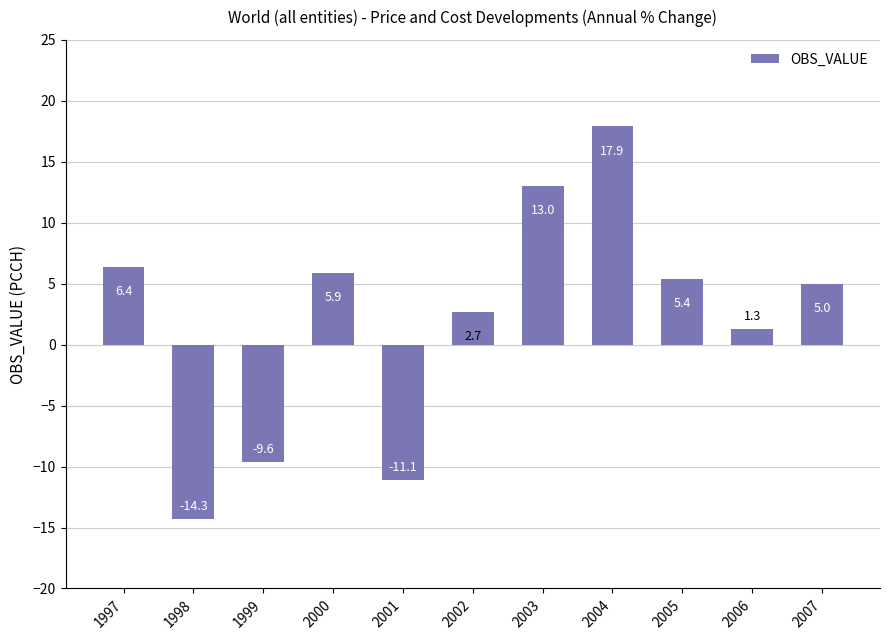

How many positive values are there?

8